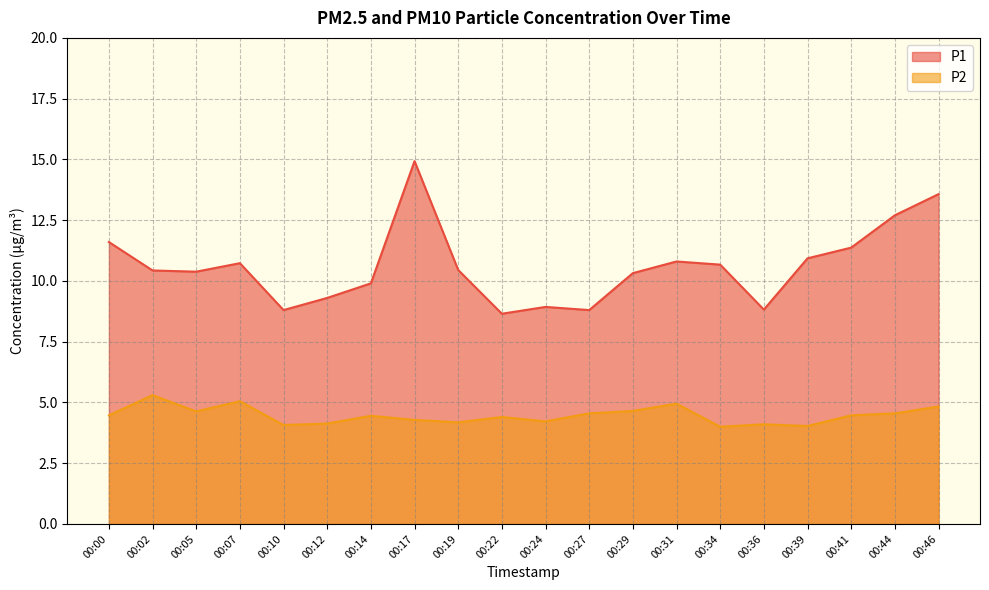

Is the value of P1 at 00:27 greater than the value of P2 at 00:29?

Yes